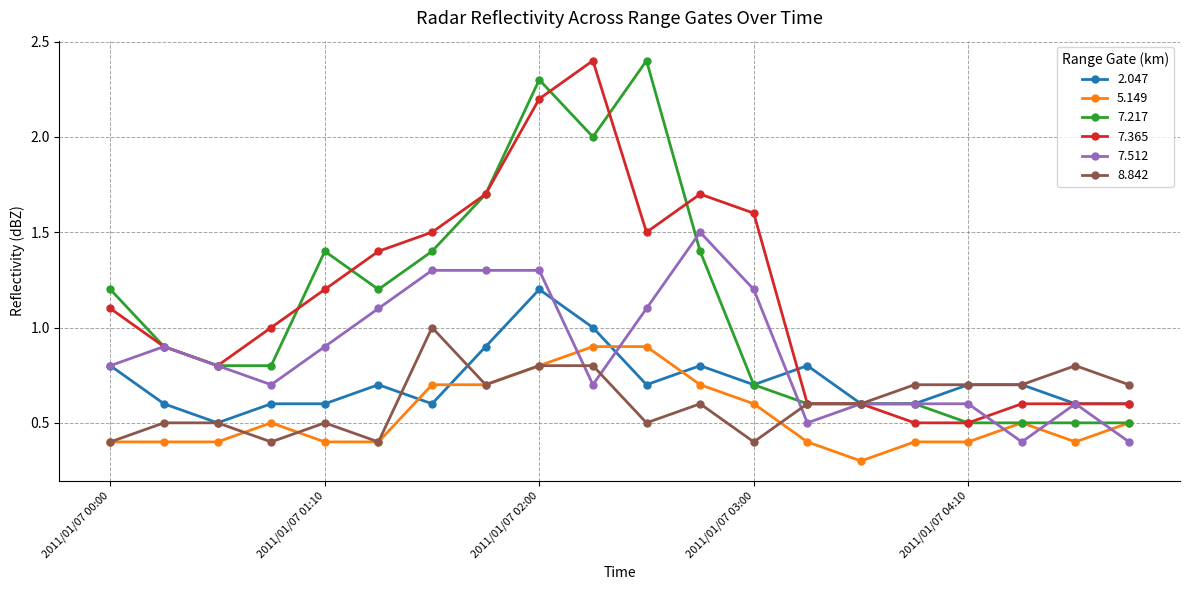

What is the minimum value for 8.842?

0.4